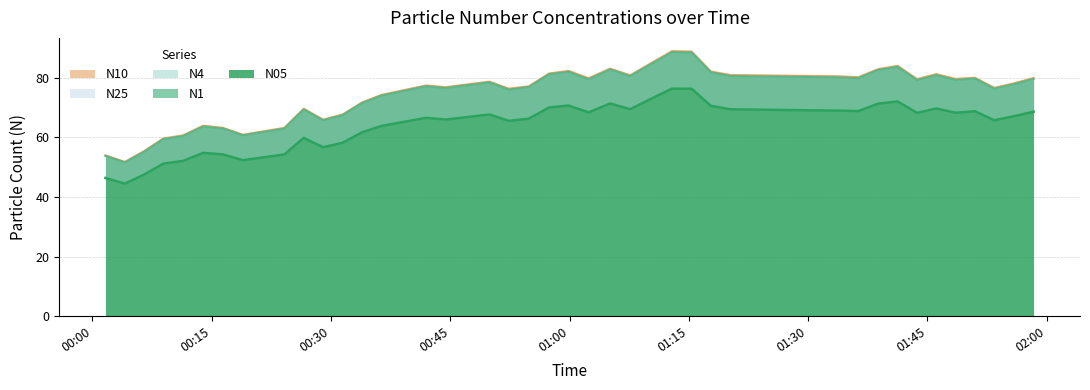

True or false: N25 and N10 intersect in this chart.

False